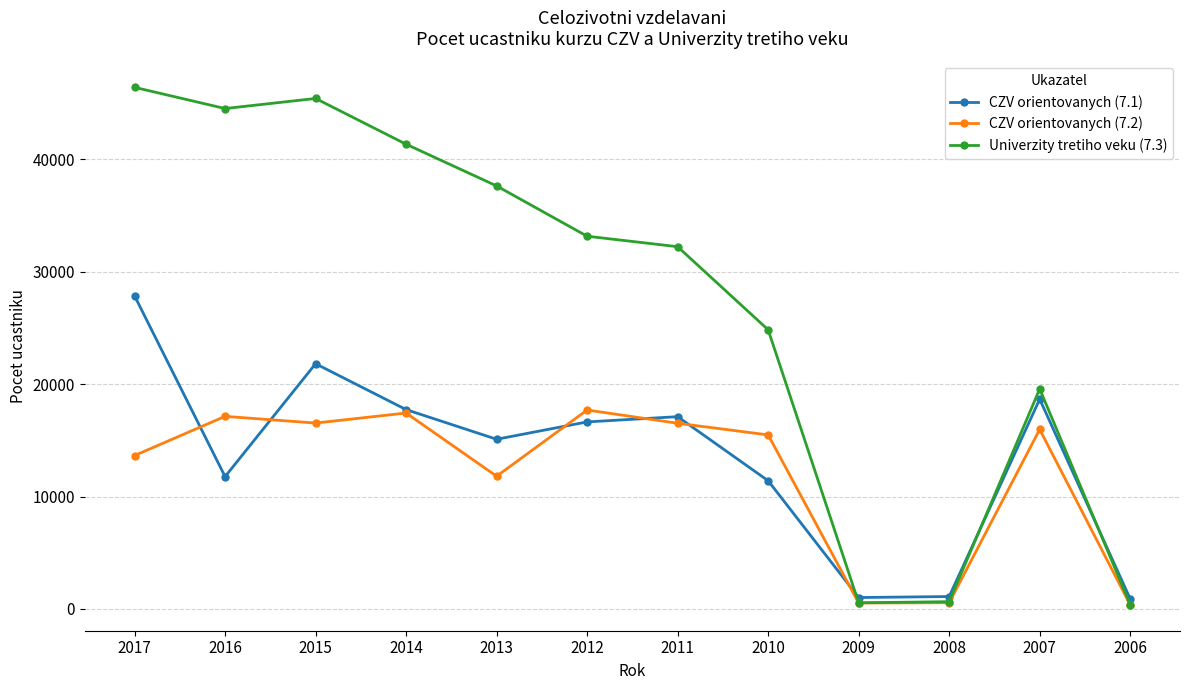

What is the total value across all series at 2014?

76511